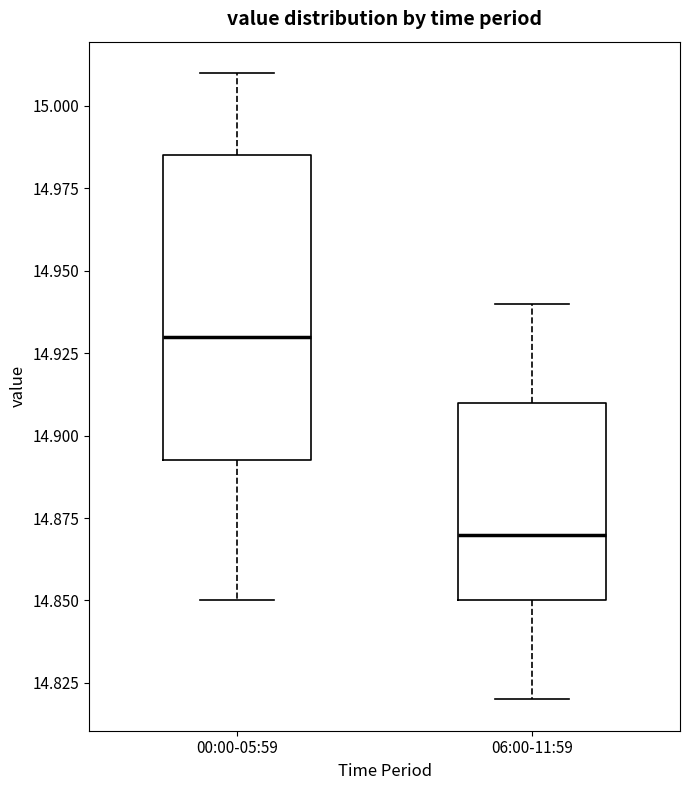

Reading left to right, transcribe this box plot: for each box, give where its median line is, the range the box spans, and where its two whiskers end, as read against the y-axis. The values are not printed on the chart, so give them approximately, as read against the axis.

00:00-05:59: median 14.930, box 14.895 to 14.985, whiskers 14.850 to 15.010
06:00-11:59: median 14.870, box 14.850 to 14.910, whiskers 14.820 to 14.940